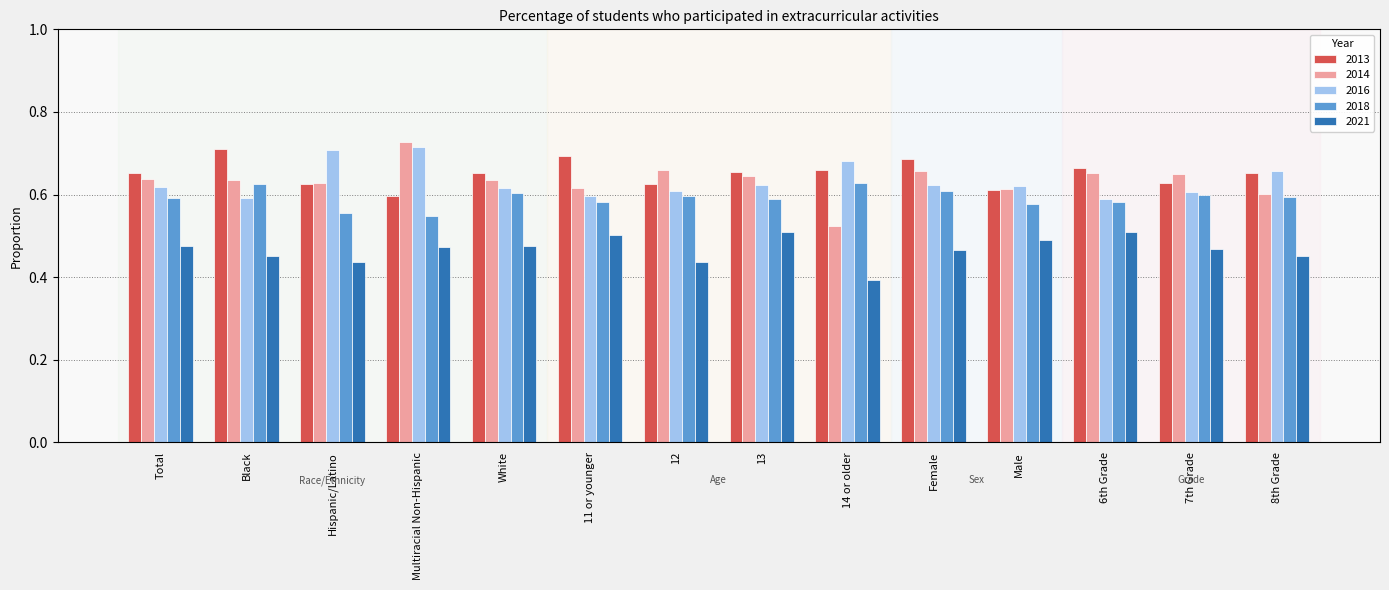

What position from the right is 8th Grade?

1